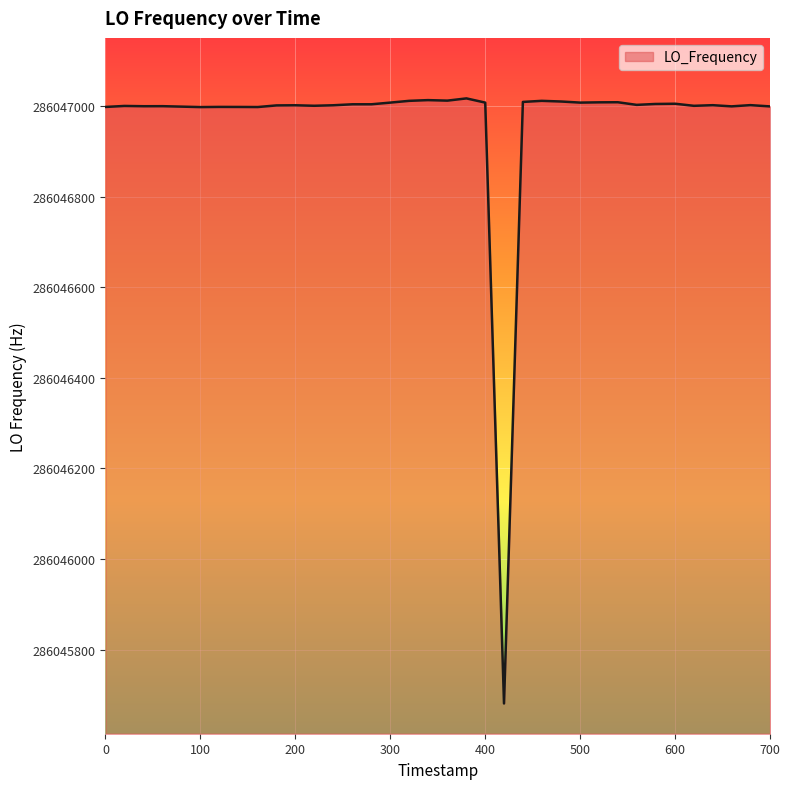

What is the difference between the maximum and minimum values?

1336.9